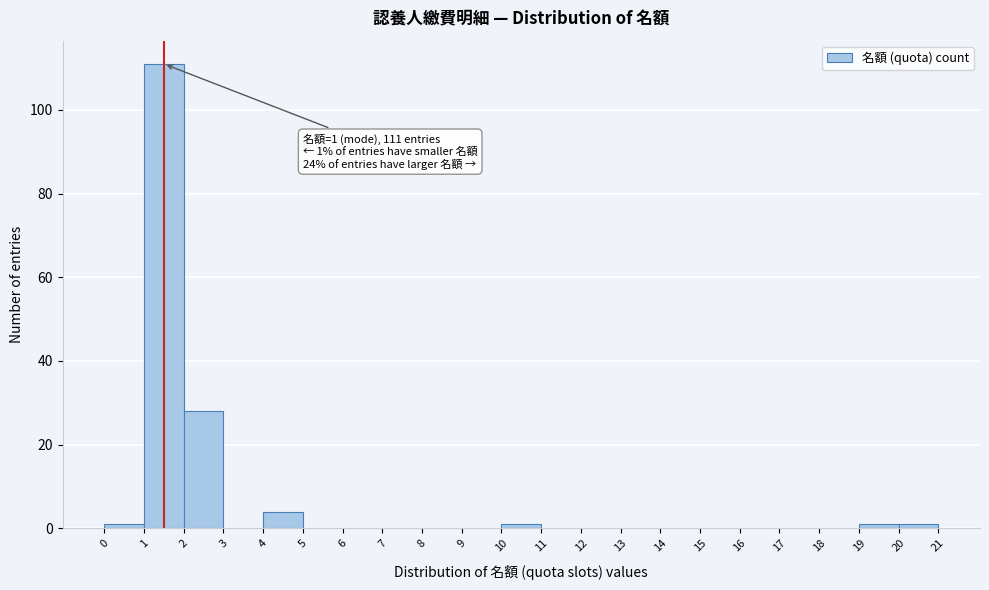

Which range on the x-axis has the tallest bar?

1 to 2